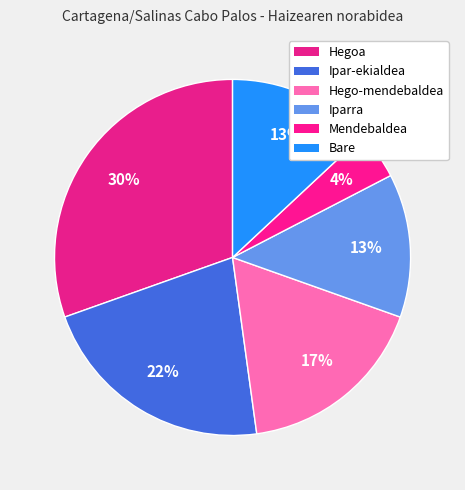

To the nearest percent, what is the difference between the Hegoa and Hego-mendebaldea slice percentages?

13%